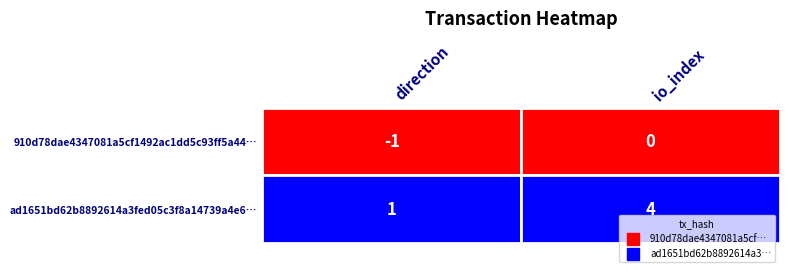

Reading left to right, transcribe all the data shown in this chart.

910d78dae4347081a5cf1492ac1dd5c93ff5a44: 0=-1	1=0
ad1651bd62b8892614a3fed05c3f8a14739a4e6: 0=1	1=4